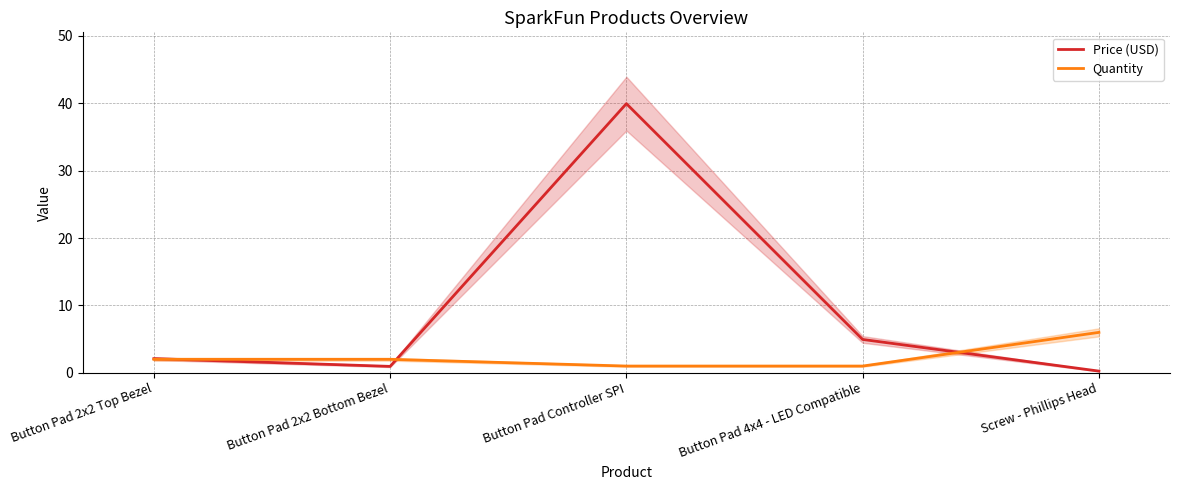

Which series has the largest range (max minus min)?

Price (USD)